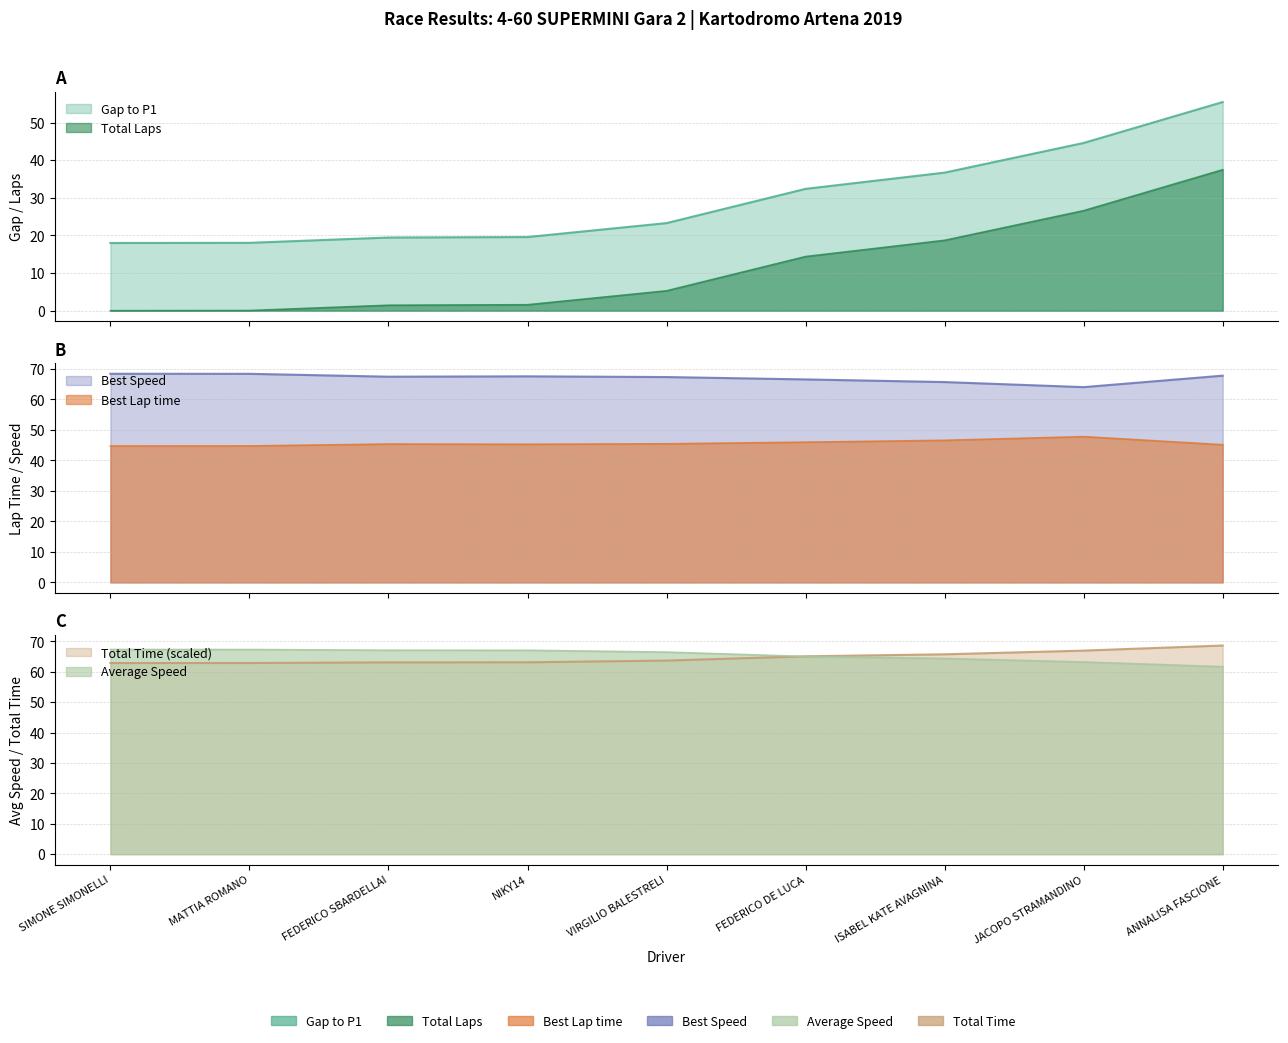

What is the minimum value for Best Speed?

64.0